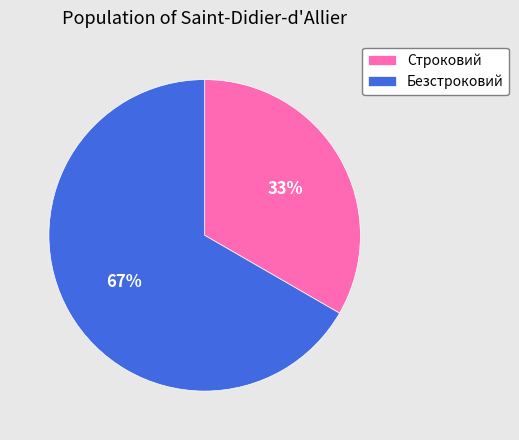

To the nearest percent, what is the combined percentage of Безстроковий and Строковий?

100%